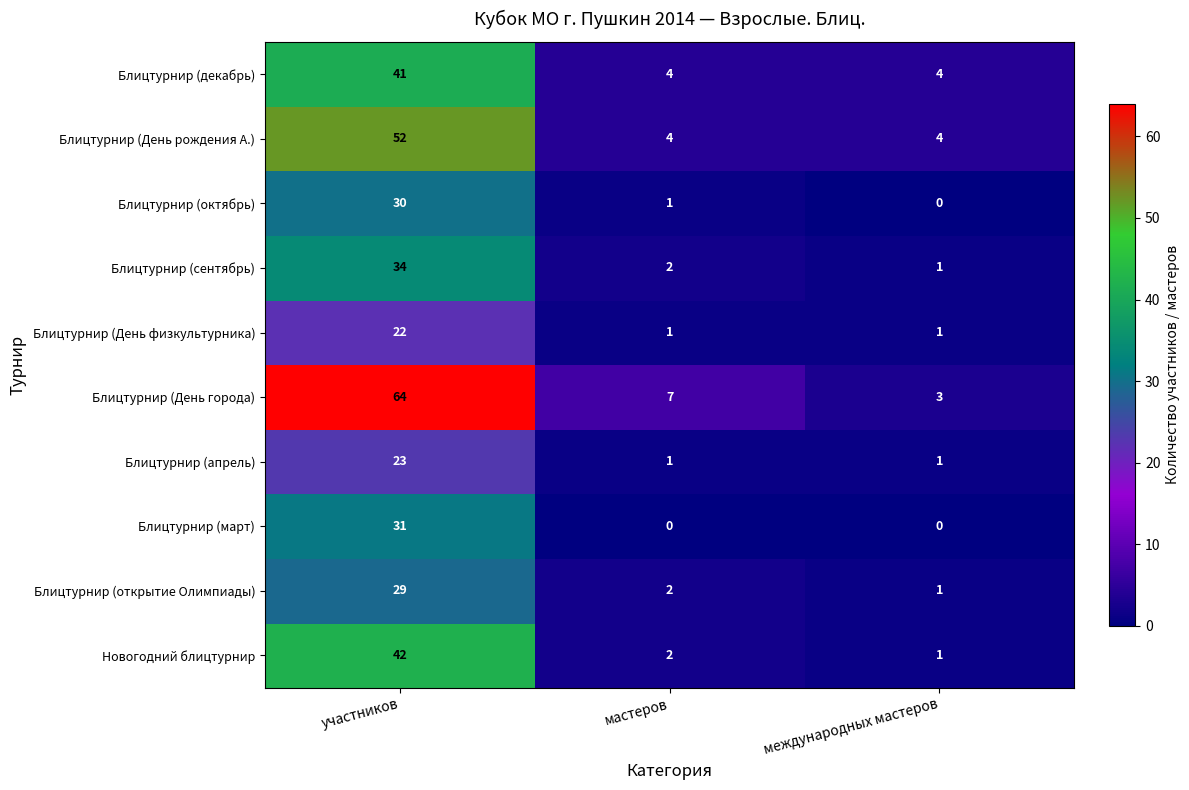

How many distinct data groups are displayed?

10